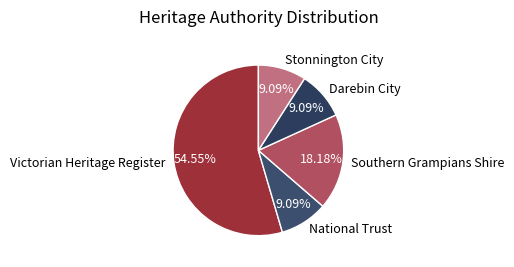

To the nearest percent, what percentage of the pie is National Trust?

9%